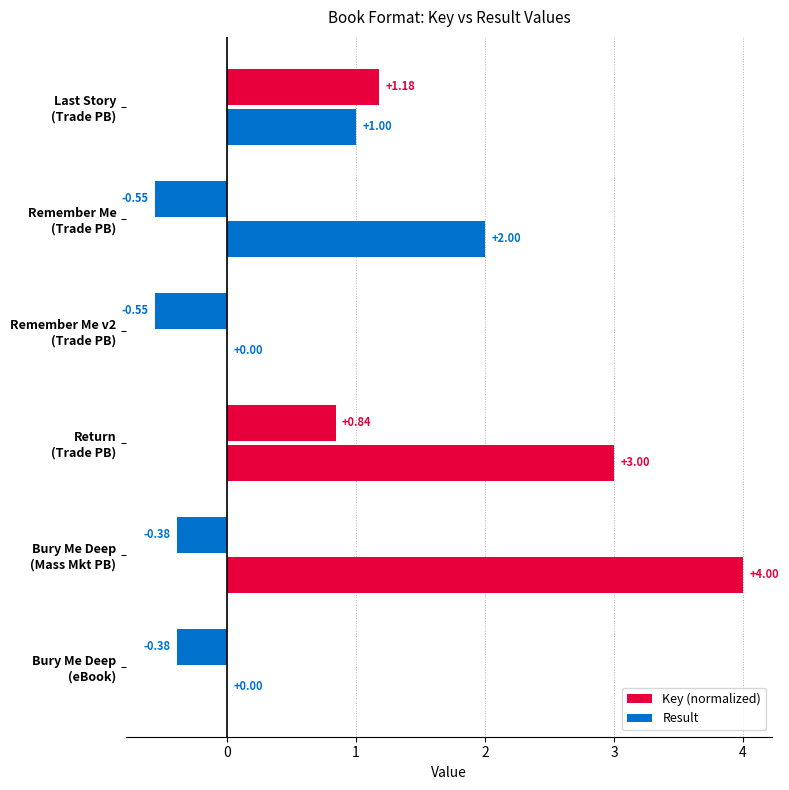

How many positive values does the Result series have?

4